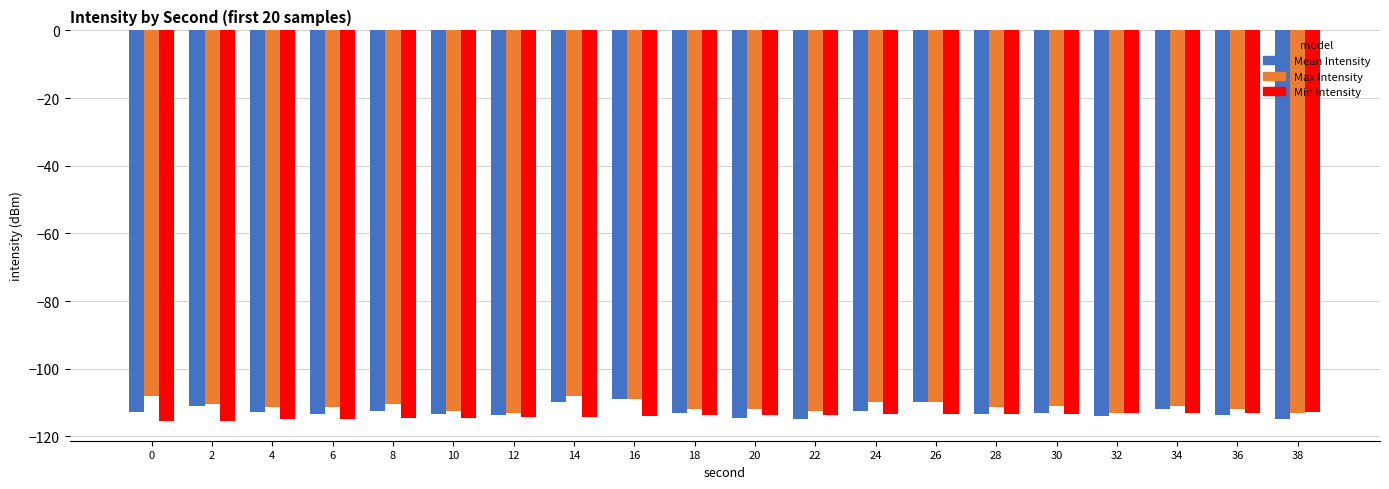

What is the total value across all series at 32?

-340.4